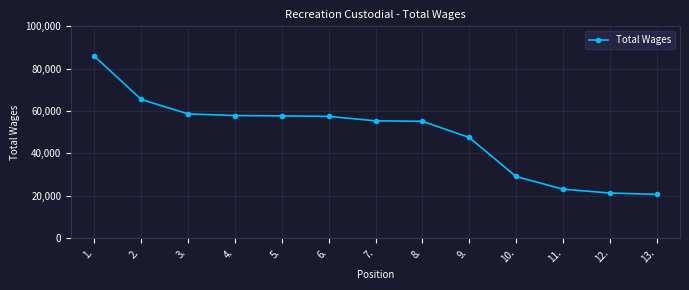

The chart shows a value of 65429 at 2.. True or false?

True